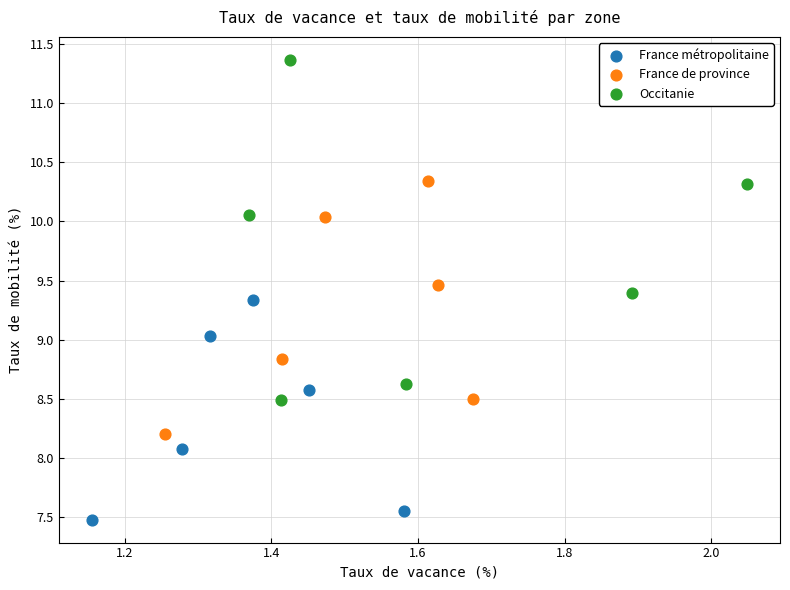

Which series reaches the minimum Y coordinate?

France métropolitaine